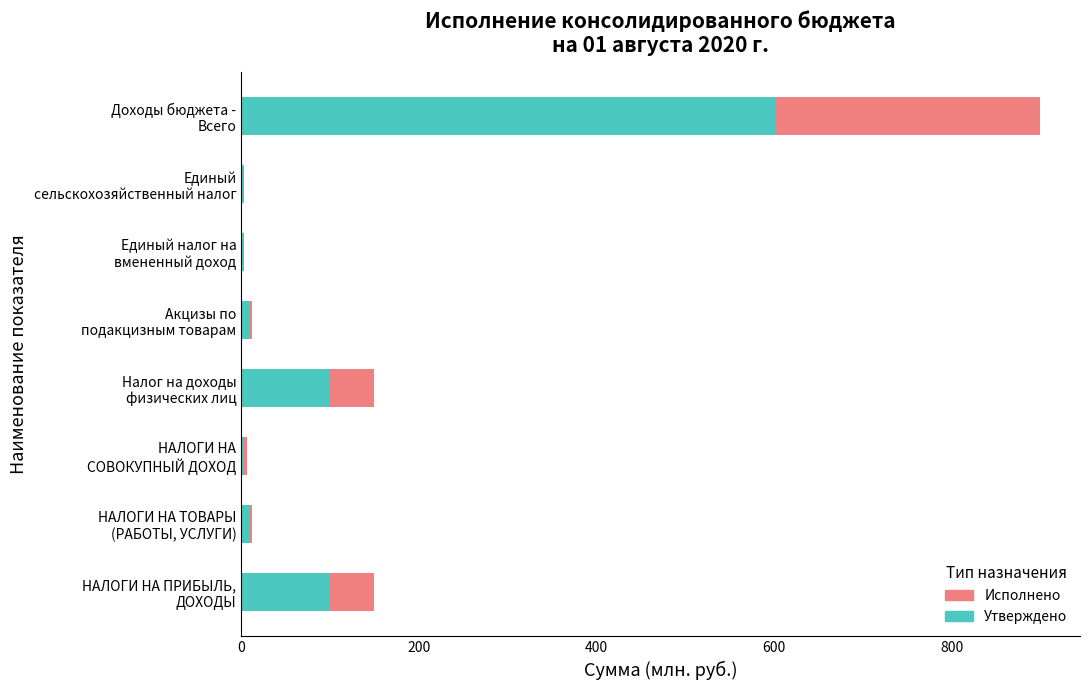

What is the maximum value for Утверждено?

602.5